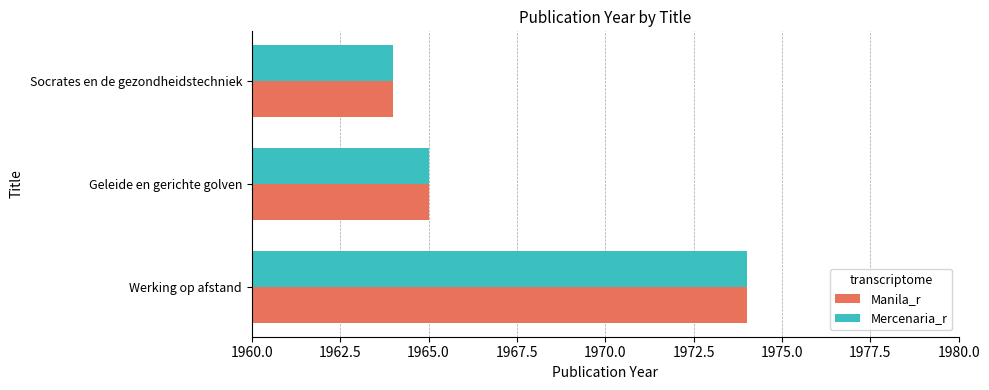

The value of Mercenaria_r at Werking op afstand is 1974. True or false?

True